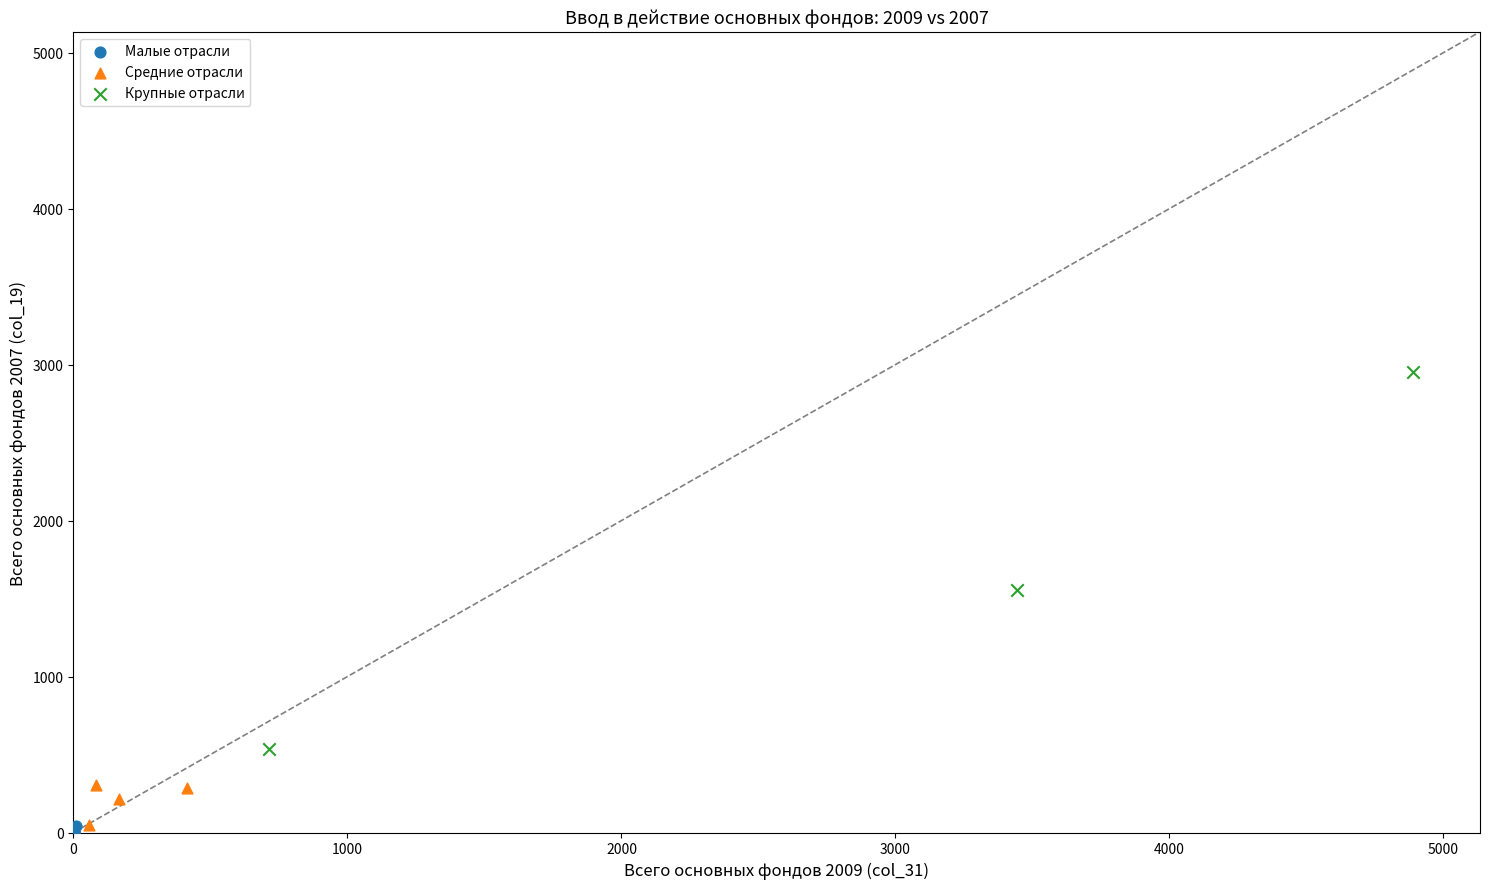

What are all the series names shown in the legend?

Малые отрасли, Средние отрасли, Крупные отрасли